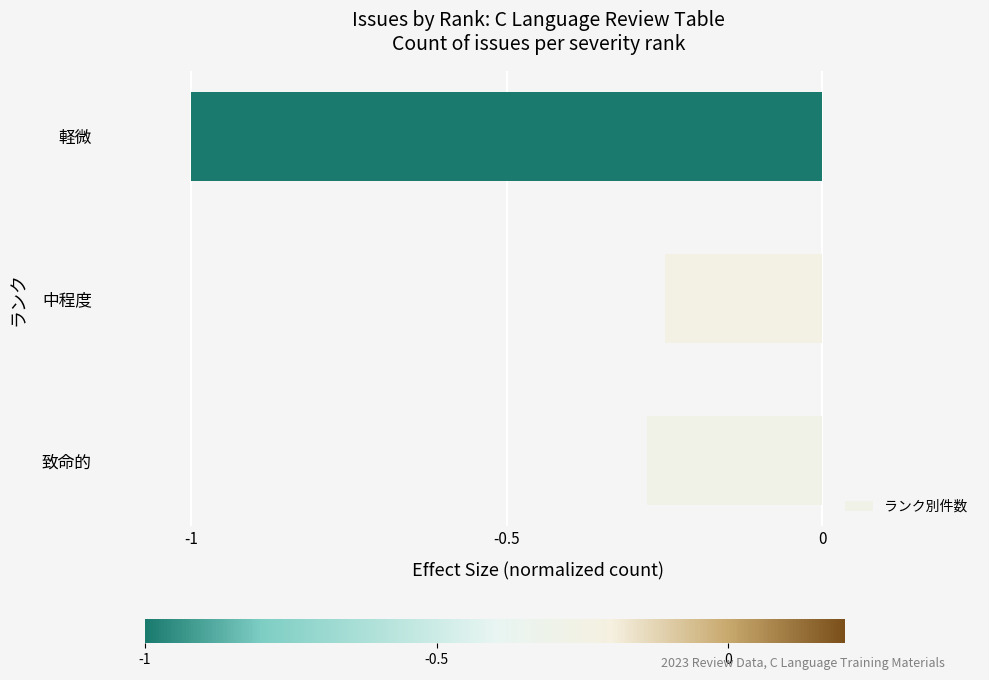

Which has a higher value, 軽微 or 中程度?

中程度